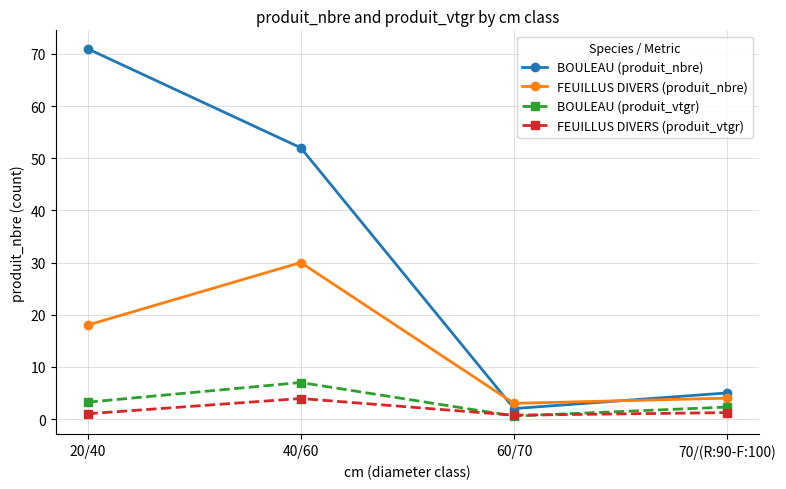

Is the value of FEUILLUS DIVERS (produit_vtgr) at 40/60 greater than the value of BOULEAU (produit_vtgr) at 20/40?

Yes